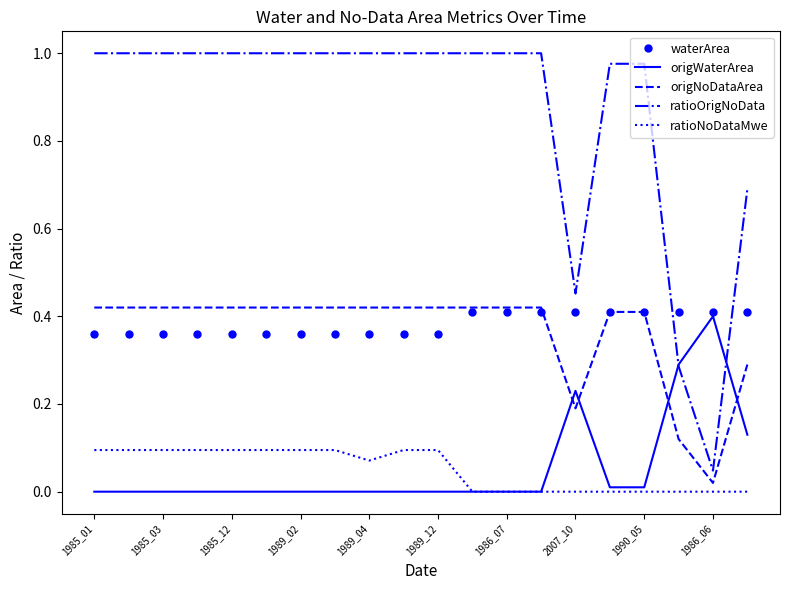

True or false: ratioNoDataMwe and ratioOrigNoData cross at least once.

False